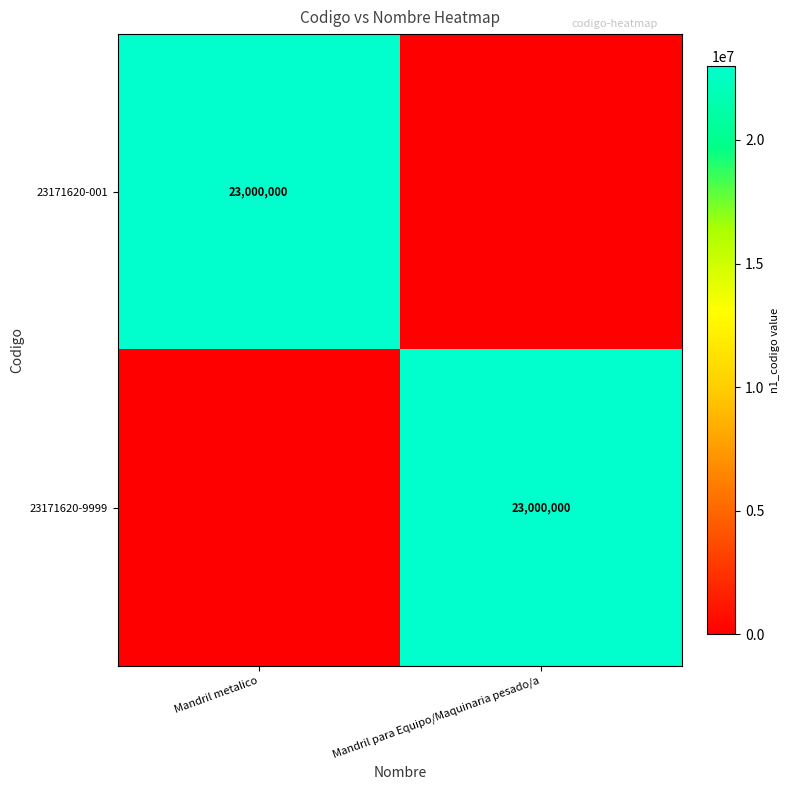

Is it true that 23171620-001 equals 5832740 at Mandril metalico?

False